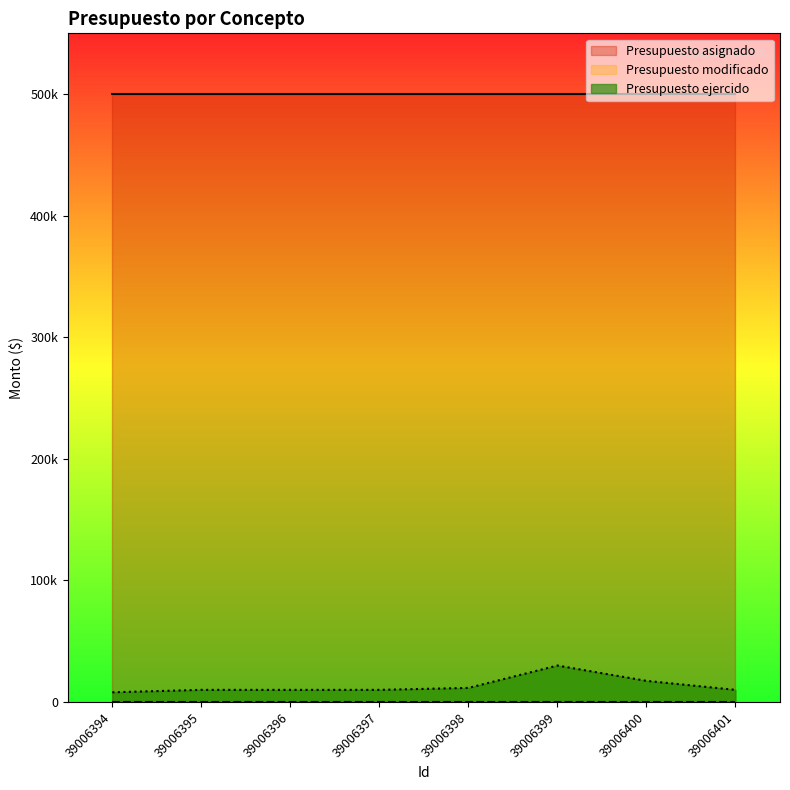

At 39006400, list the series in order from smallest to largest.

Presupuesto modificado, Presupuesto ejercido, Presupuesto asignado